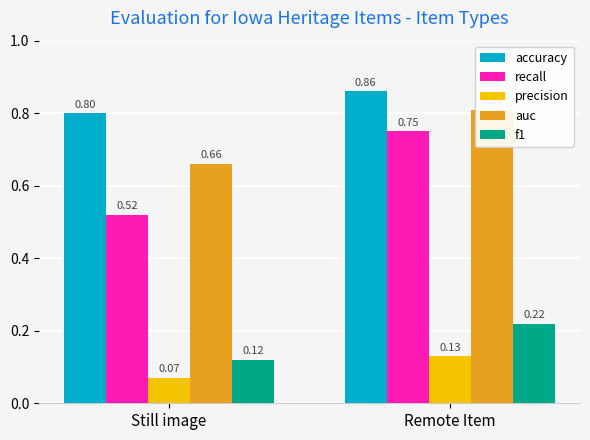

Rank the categories by recall value from lowest to highest.

Still image, Remote Item